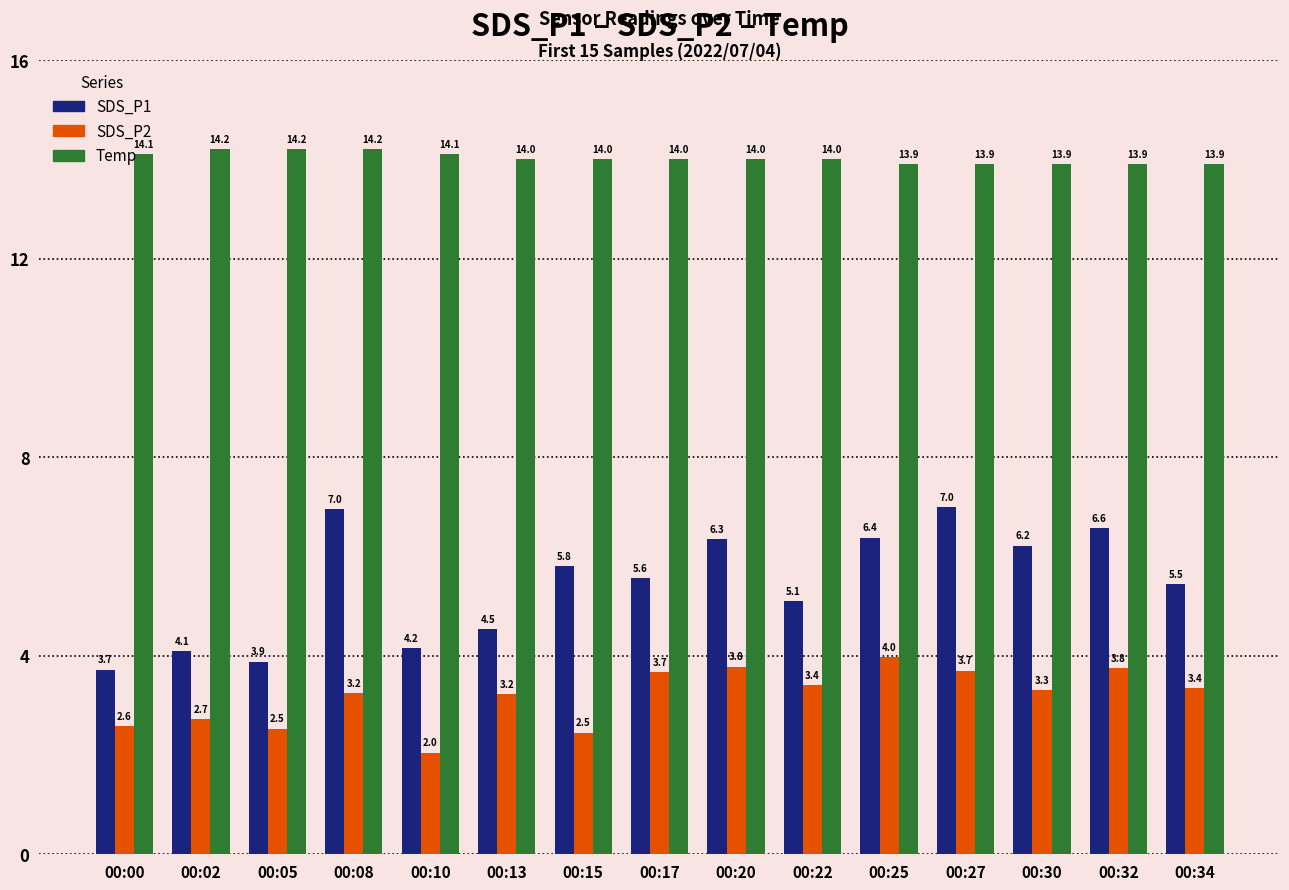

What is the value of the SDS_P1 bar at the 11th from the left?

6.4